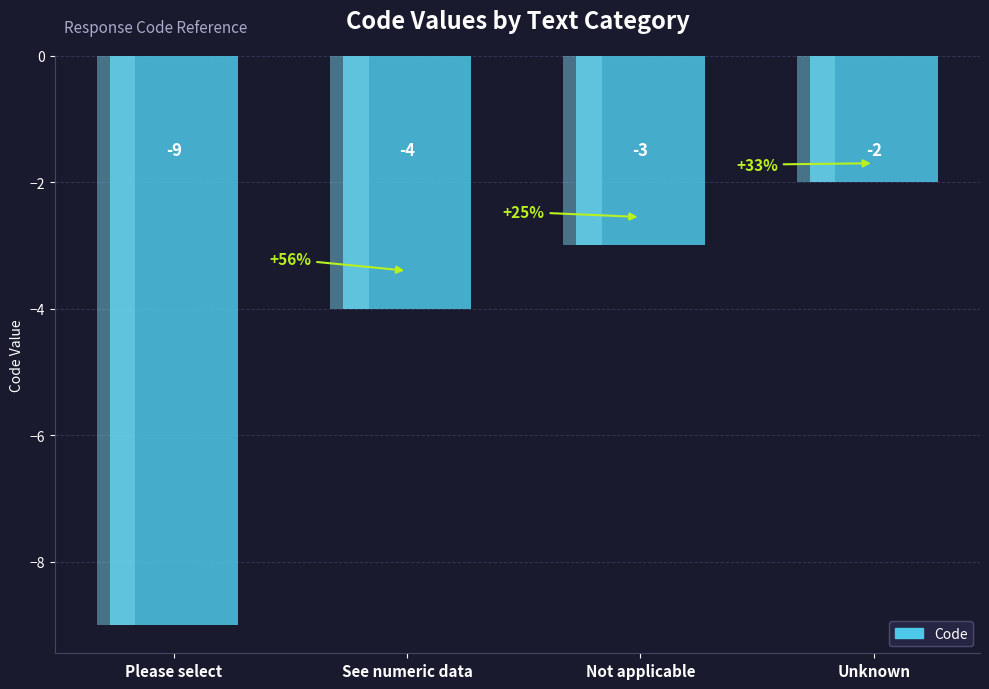

What position from the left is Not applicable?

3